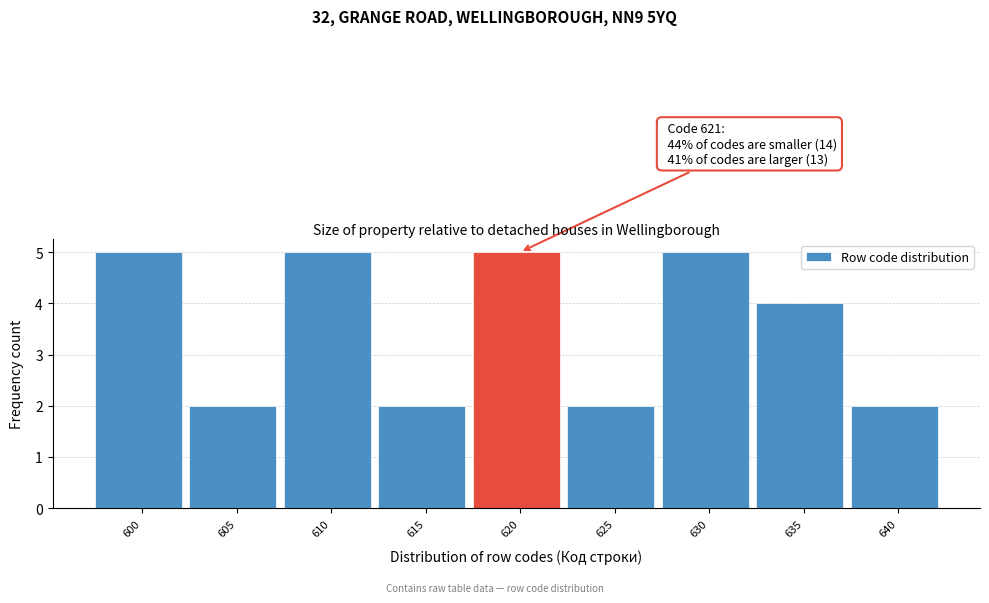

Reading right to left, extract all data points from this chart.

2	4	5	2	5	2	5	2	5